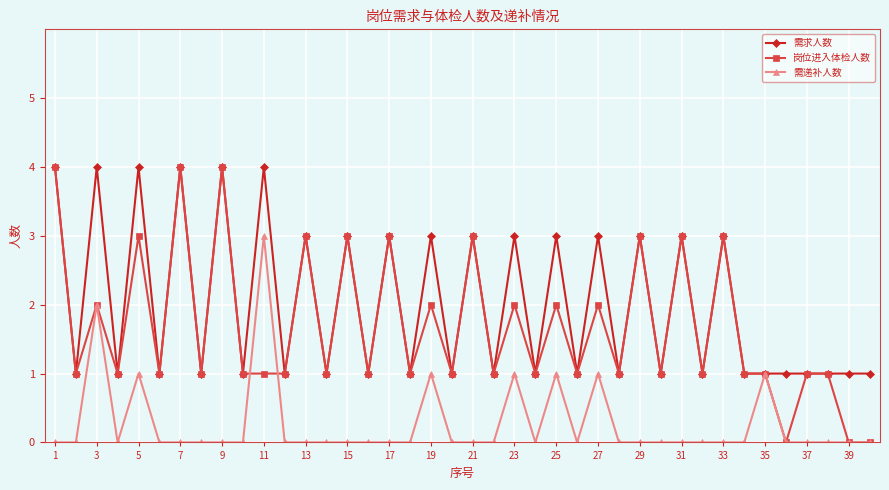

List the series in order of their overall mean, highest first.

需求人数, 岗位进入体检人数, 需递补人数